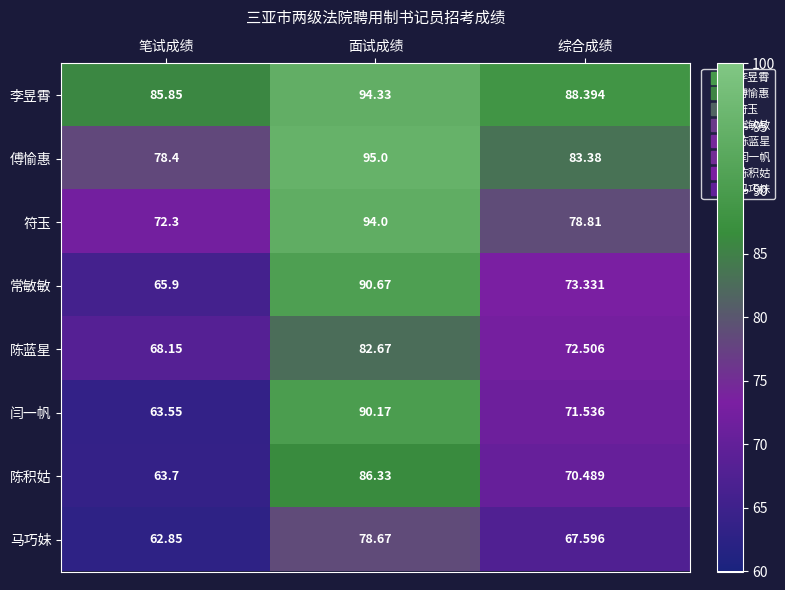

Which category has the highest value in the 陈积姑 series?

面试成绩